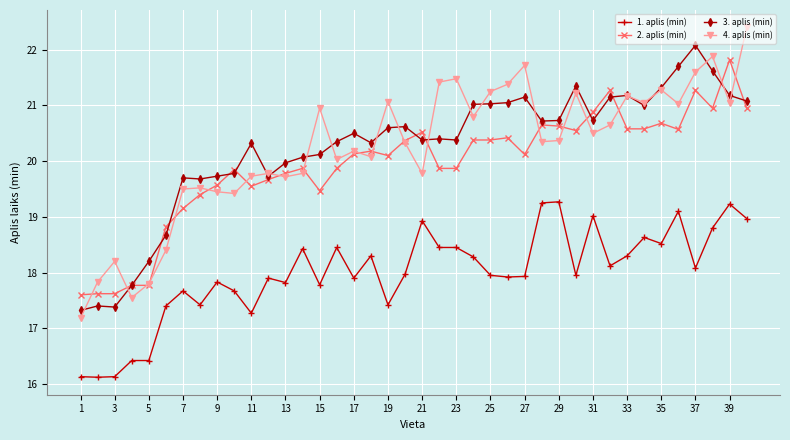

What is the maximum value shown in the chart?

22.4